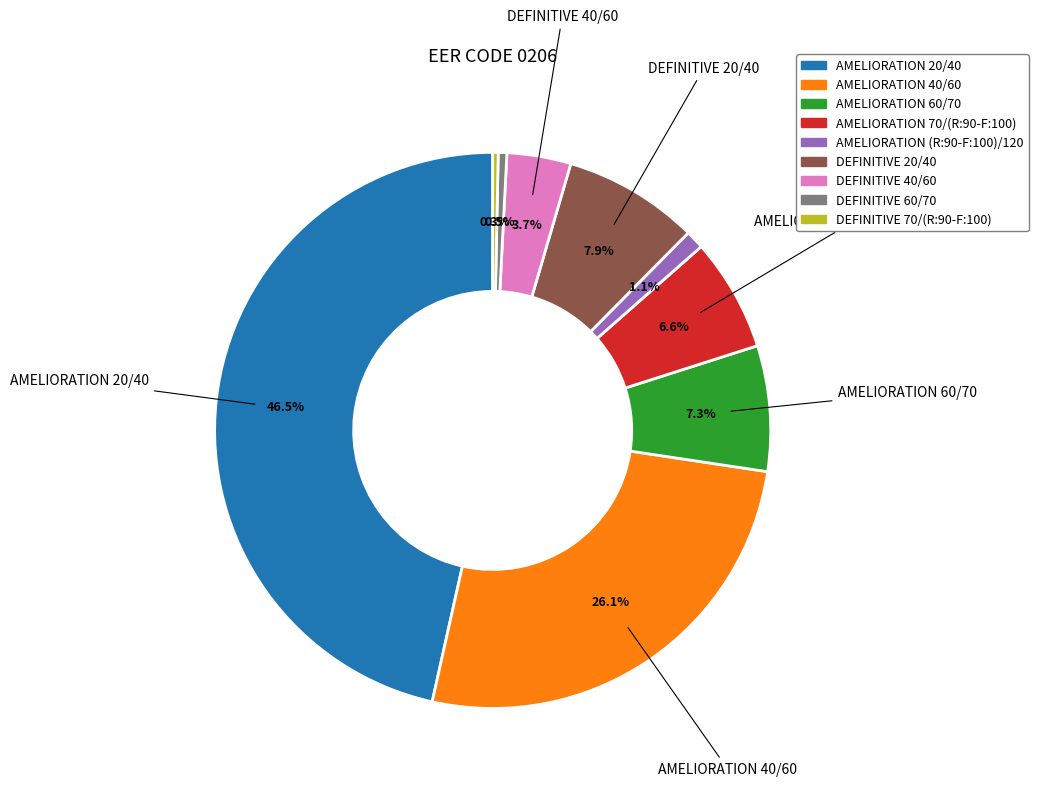

To the nearest percent, what is the combined percentage of DEFINITIVE 40/60 and DEFINITIVE 60/70?

4%